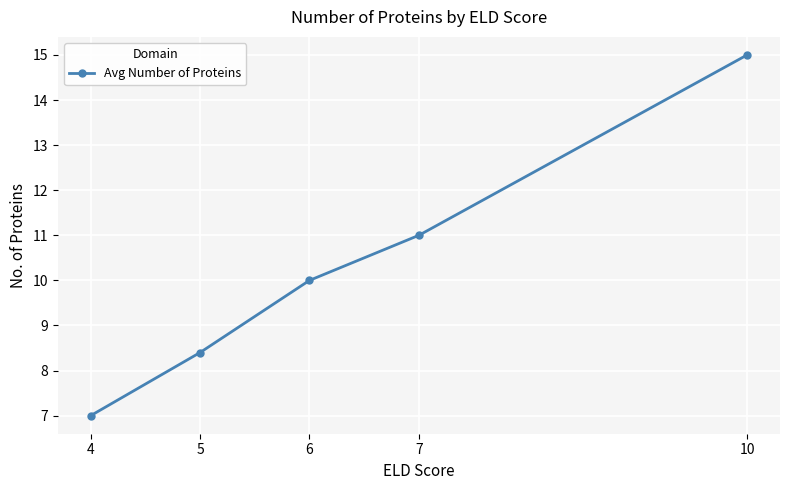

True or false: the data has more than 1 interior local peaks.

False